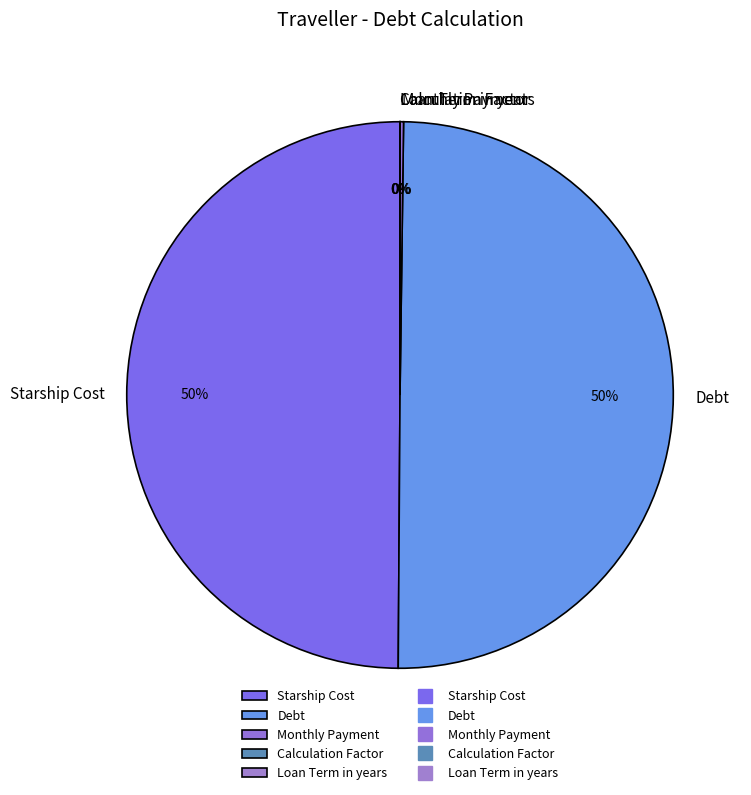

To the nearest percent, what percentage of the pie is Debt?

50%